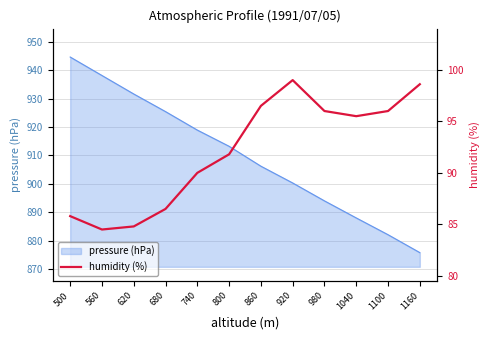

Reading left to right, extract all data points from this chart.

500=85.8	560=84.5	620=84.8	680=86.5	740=90.0	800=91.8	860=96.5	920=99.0	980=96.0	1040=95.5	1100=96.0	1160=98.6